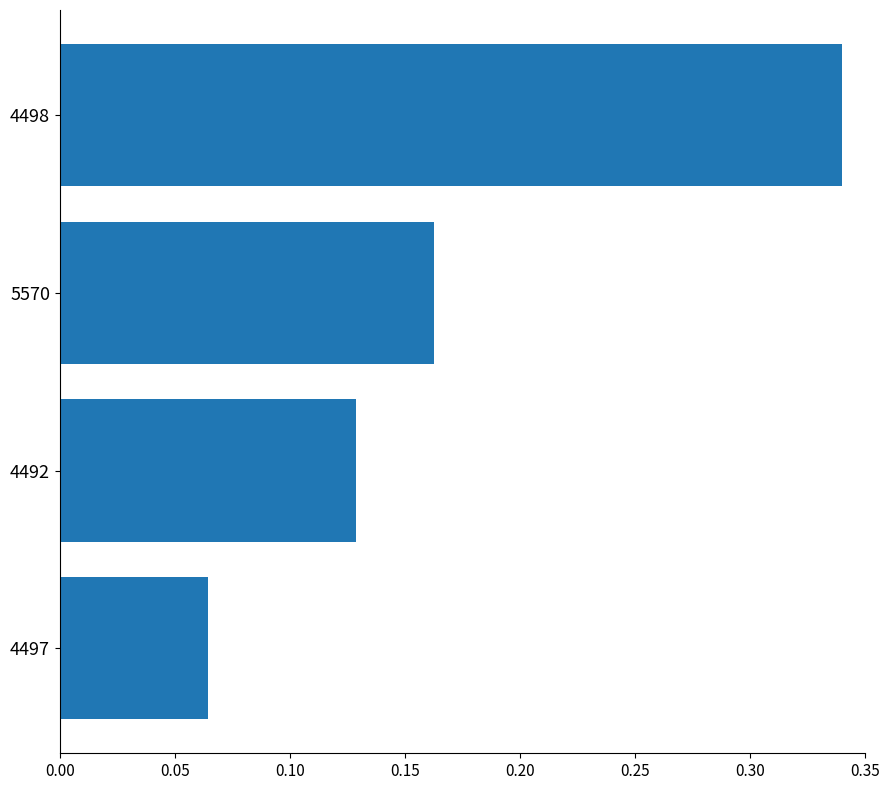

What is the label of the 2nd bar from the bottom?

4492